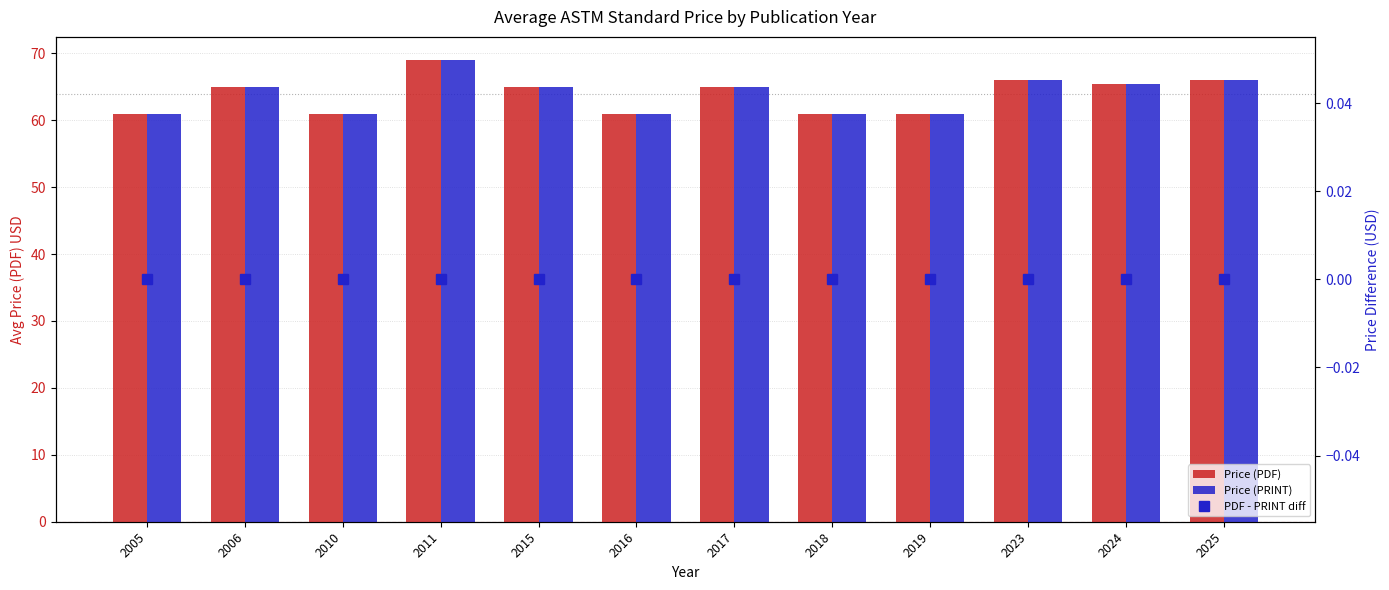

What is the sum of the Price (PRINT) values at 2024 and 2015?

130.4